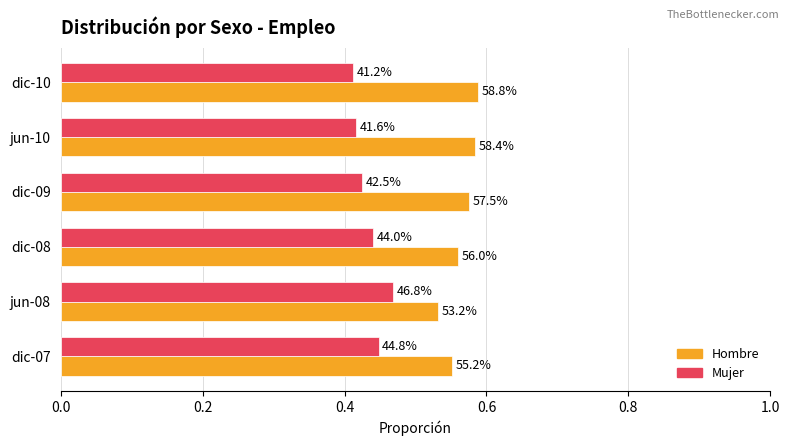

Reading left to right, transcribe all the data shown in this chart.

Hombre: 0.6	0.5	0.6	0.6	0.6	0.6
Mujer: 0.4	0.5	0.4	0.4	0.4	0.4